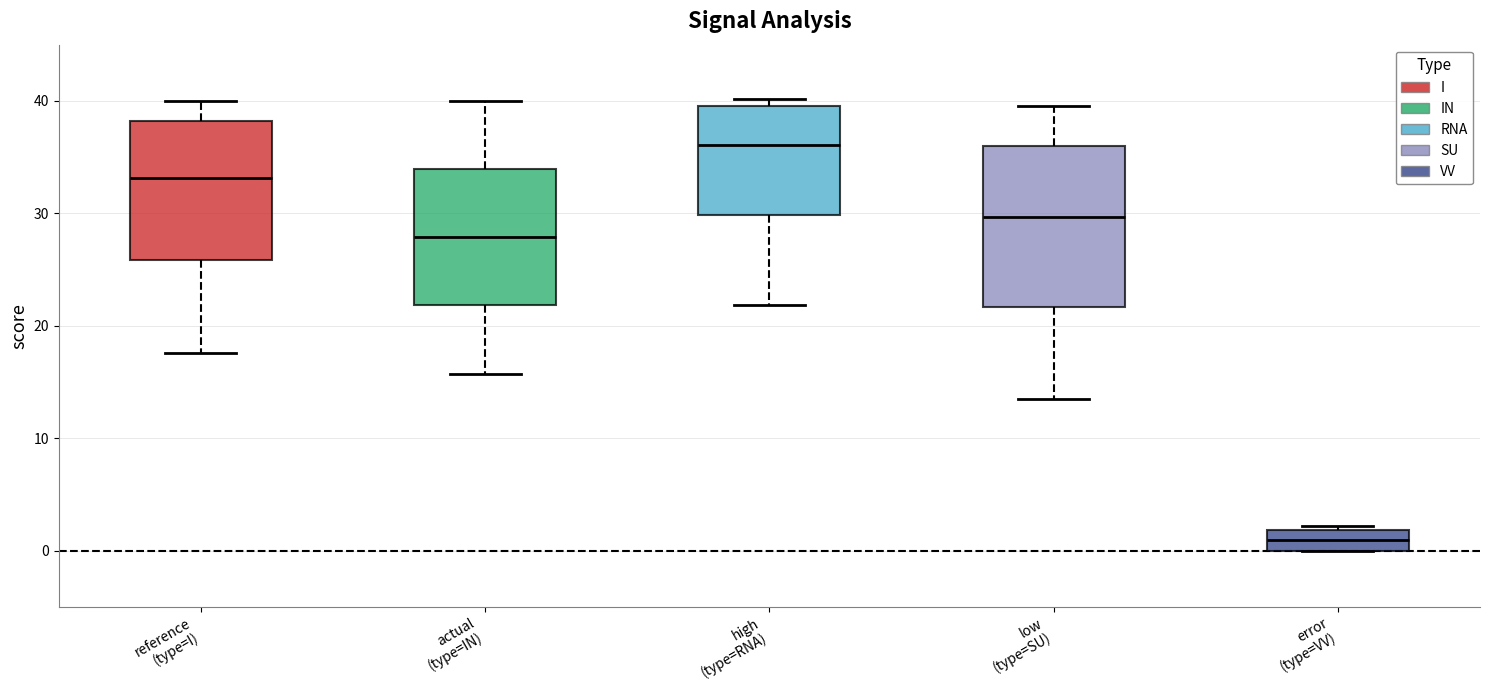

Reading left to right, transcribe this box plot: for each box, give where its median line is, the range the box spans, and where its two whiskers end, as read against the y-axis. The values are not printed on the chart, so give them approximately, as read against the axis.

reference (type=I): median 33, box 26 to 38, whiskers 18 to 40
actual (type=IN): median 28, box 22 to 34, whiskers 16 to 40
high (type=RNA): median 36, box 30 to 40, whiskers 22 to 40 (just above the box's upper edge)
low (type=SU): median 30, box 22 to 36, whiskers 13 to 40
error (type=VV): median 1, box 0 to 2, whiskers 0 to 2 (just above the box's upper edge)